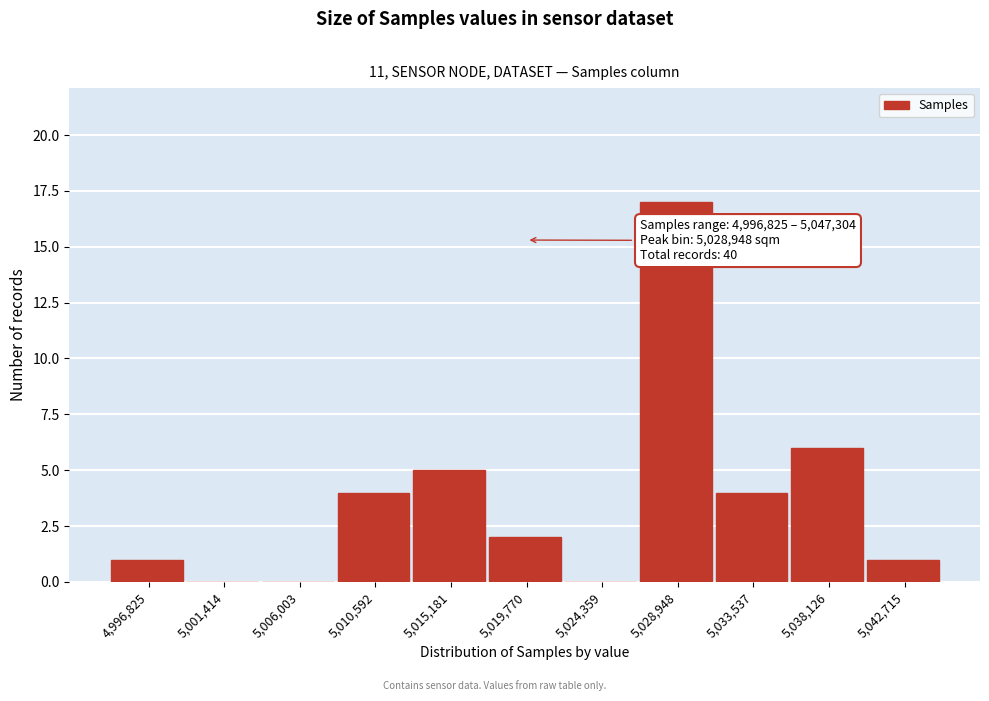

Reading left to right, list all the values displayed in this chart.

4,996,825=1	5,001,414=0	5,006,003=0	5,010,592=4	5,015,181=5	5,019,770=2	5,024,359=0	5,028,948=17	5,033,537=4	5,038,126=6	5,042,715=1